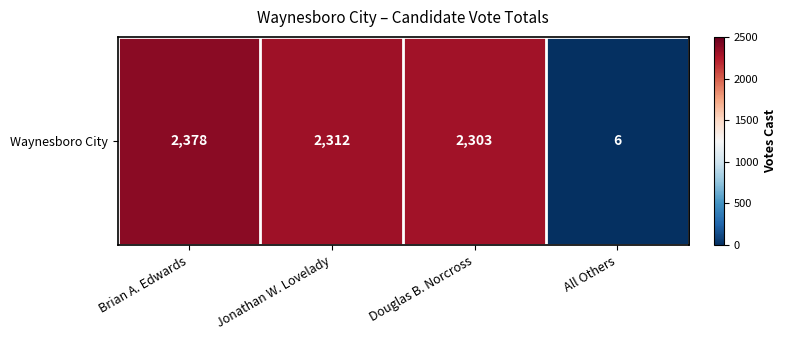

What is the sum of the values at All Others and Brian A. Edwards?

2384